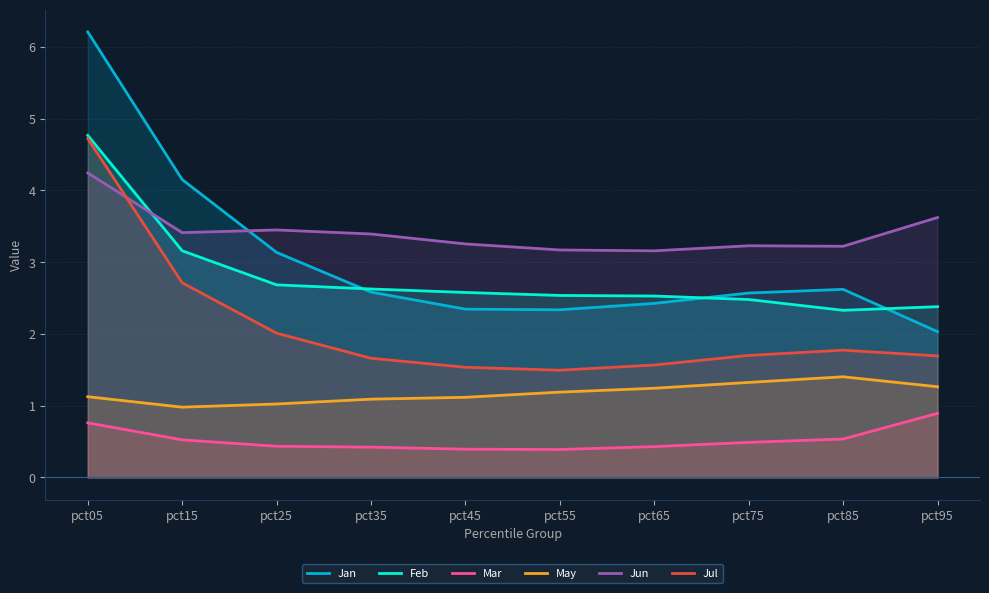

Reading right to left, transcribe all the data shown in this chart.

Jan: pct95=2.0	pct85=2.6	pct75=2.6	pct65=2.4	pct55=2.3	pct45=2.3	pct35=2.6	pct25=3.1	pct15=4.2	pct05=6.2
Feb: pct95=2.4	pct85=2.3	pct75=2.5	pct65=2.5	pct55=2.5	pct45=2.6	pct35=2.6	pct25=2.7	pct15=3.2	pct05=4.8
Mar: pct95=0.9	pct85=0.5	pct75=0.5	pct65=0.4	pct55=0.4	pct45=0.4	pct35=0.4	pct25=0.4	pct15=0.5	pct05=0.8
May: pct95=1.3	pct85=1.4	pct75=1.3	pct65=1.2	pct55=1.2	pct45=1.1	pct35=1.1	pct25=1.0	pct15=1.0	pct05=1.1
Jun: pct95=3.6	pct85=3.2	pct75=3.2	pct65=3.2	pct55=3.2	pct45=3.3	pct35=3.4	pct25=3.4	pct15=3.4	pct05=4.2
Jul: pct95=1.7	pct85=1.8	pct75=1.7	pct65=1.6	pct55=1.5	pct45=1.5	pct35=1.7	pct25=2.0	pct15=2.7	pct05=4.7